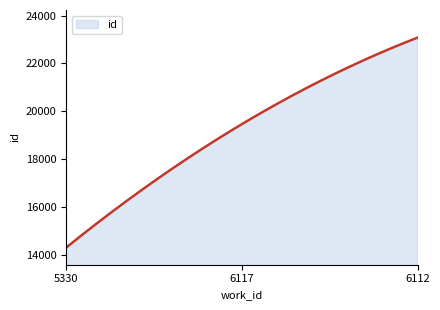

What is the greatest value displayed?

23080.0